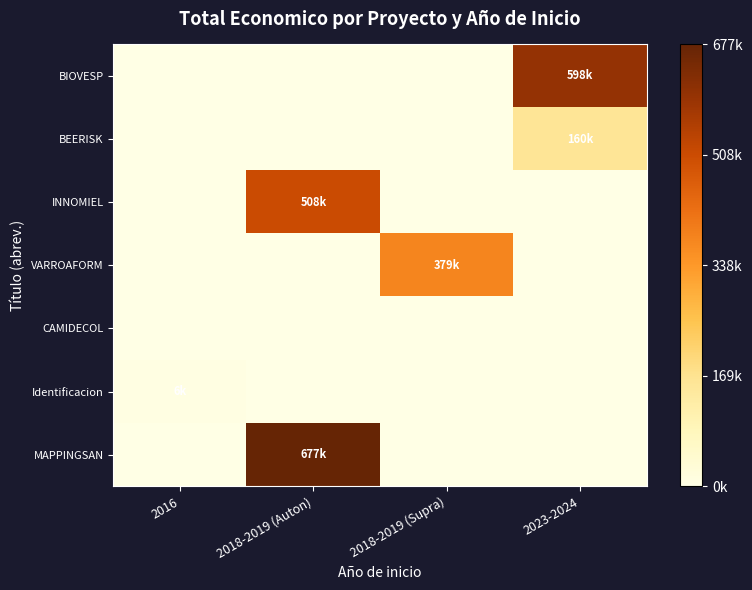

Reading left to right, extract all data points from this chart.

BIOVESP: 2016=0.0	2018-2019 (Auton)=0.0	2018-2019 (Supra)=0.0	2023-2024=0.9
BEERISK: 2016=0.0	2018-2019 (Auton)=0.0	2018-2019 (Supra)=0.0	2023-2024=0.2
INNOMIEL: 2016=0.0	2018-2019 (Auton)=0.8	2018-2019 (Supra)=0.0	2023-2024=0.0
VARROAFORM: 2016=0.0	2018-2019 (Auton)=0.0	2018-2019 (Supra)=0.6	2023-2024=0.0
CAMIDECOL: 2016=0.0	2018-2019 (Auton)=0.0	2018-2019 (Supra)=0.0	2023-2024=0.0
Identificacion: 2016=0.0	2018-2019 (Auton)=0.0	2018-2019 (Supra)=0.0	2023-2024=0.0
MAPPINGSAN: 2016=0.0	2018-2019 (Auton)=1.0	2018-2019 (Supra)=0.0	2023-2024=0.0